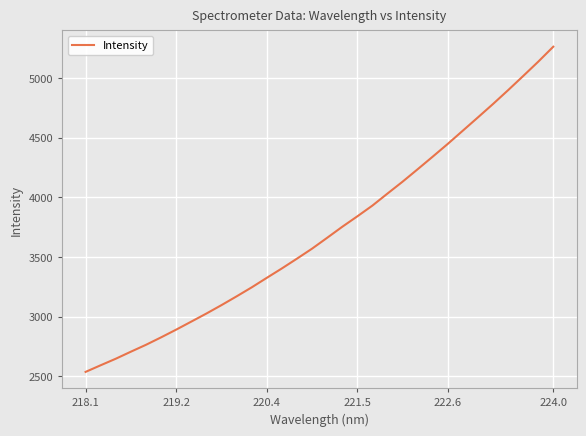

What is the greatest value displayed?

5261.1